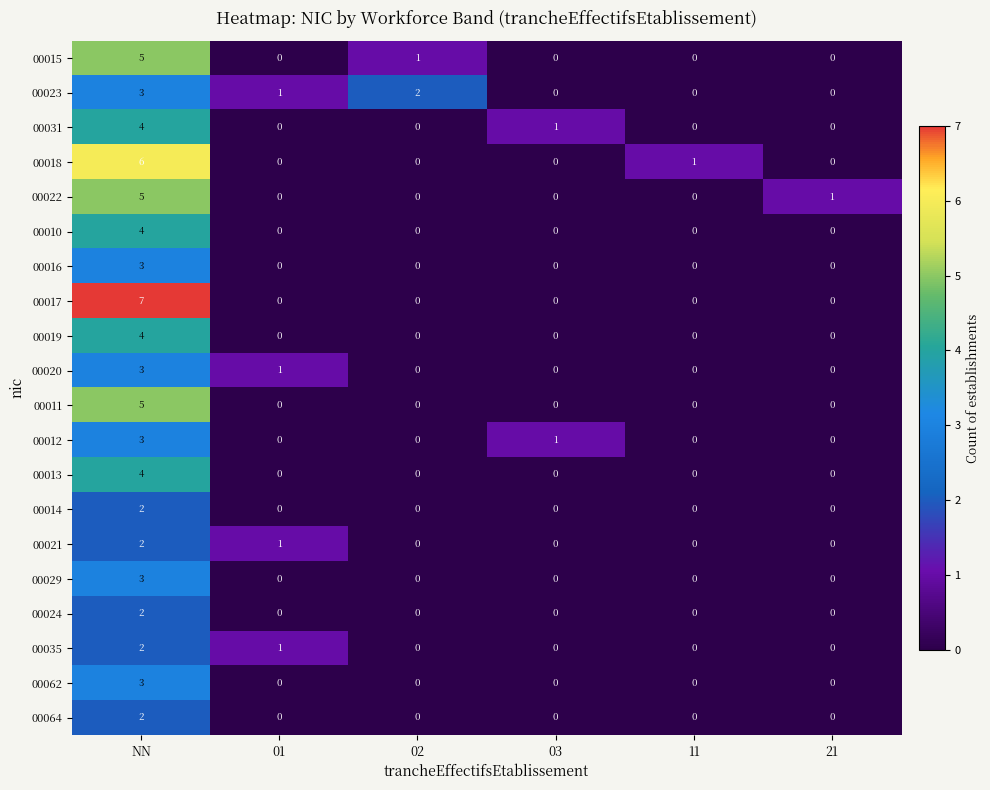

The 00062 series shows 0 at 11. True or false?

True